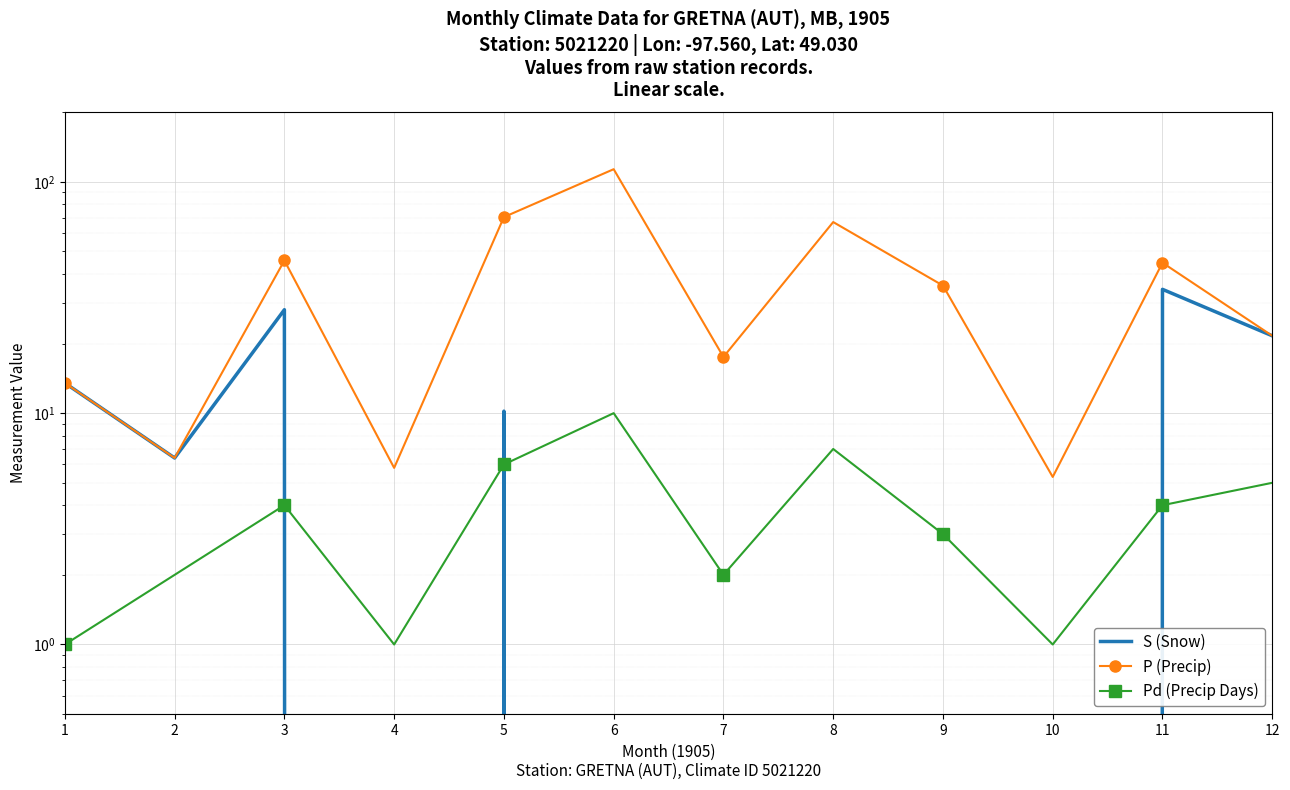

At how many categories does at least one series exceed 107?

1